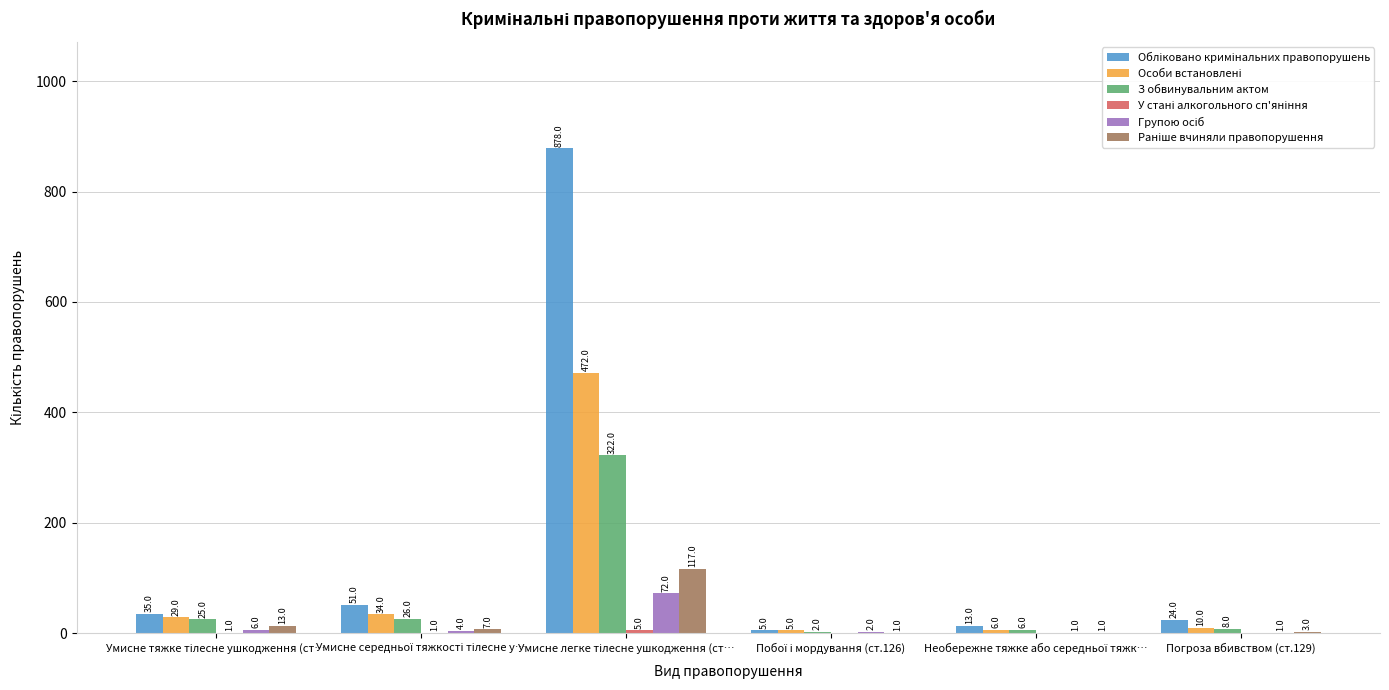

Are the bars horizontal?

No